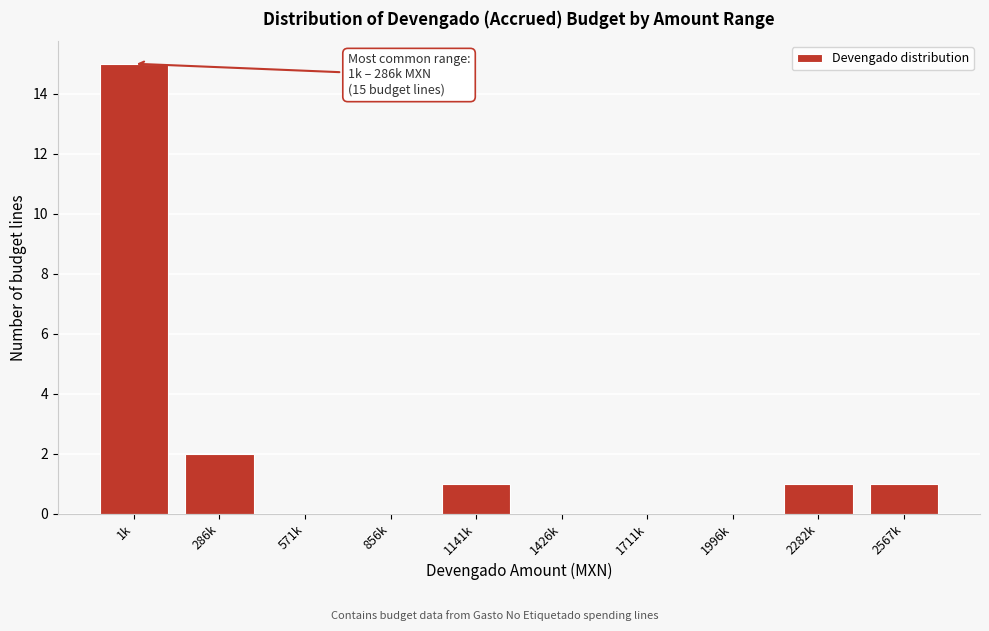

Reading left to right, extract all data points from this chart.

1k=15	286k=2	571k=0	856k=0	1141k=1	1426k=0	1711k=0	1996k=0	2282k=1	2567k=1